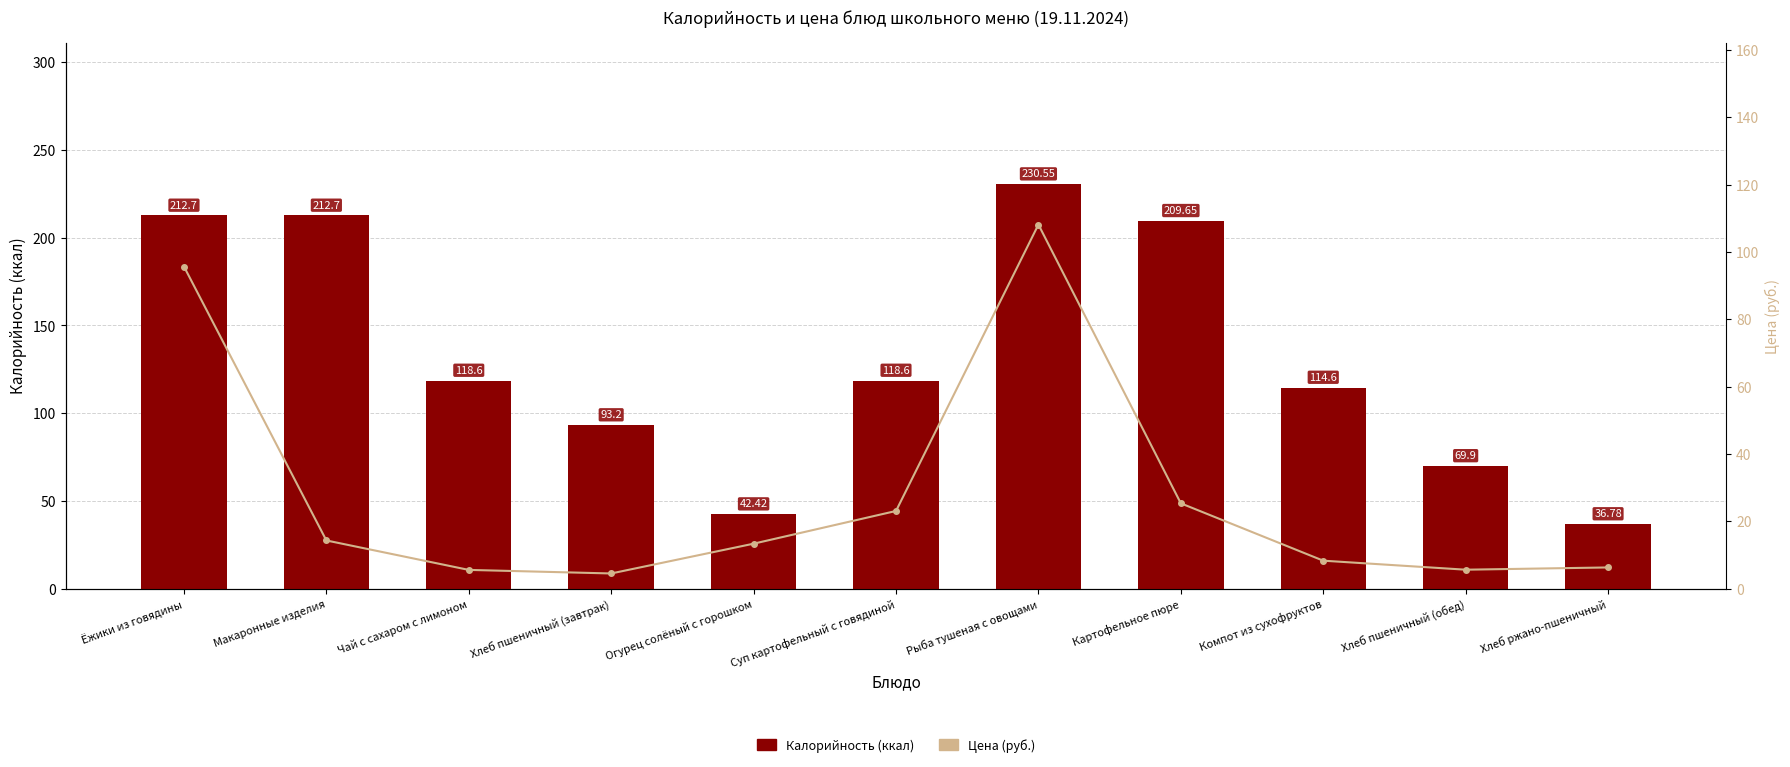

What is the label of the 10th bar from the right?

Макаронные изделия